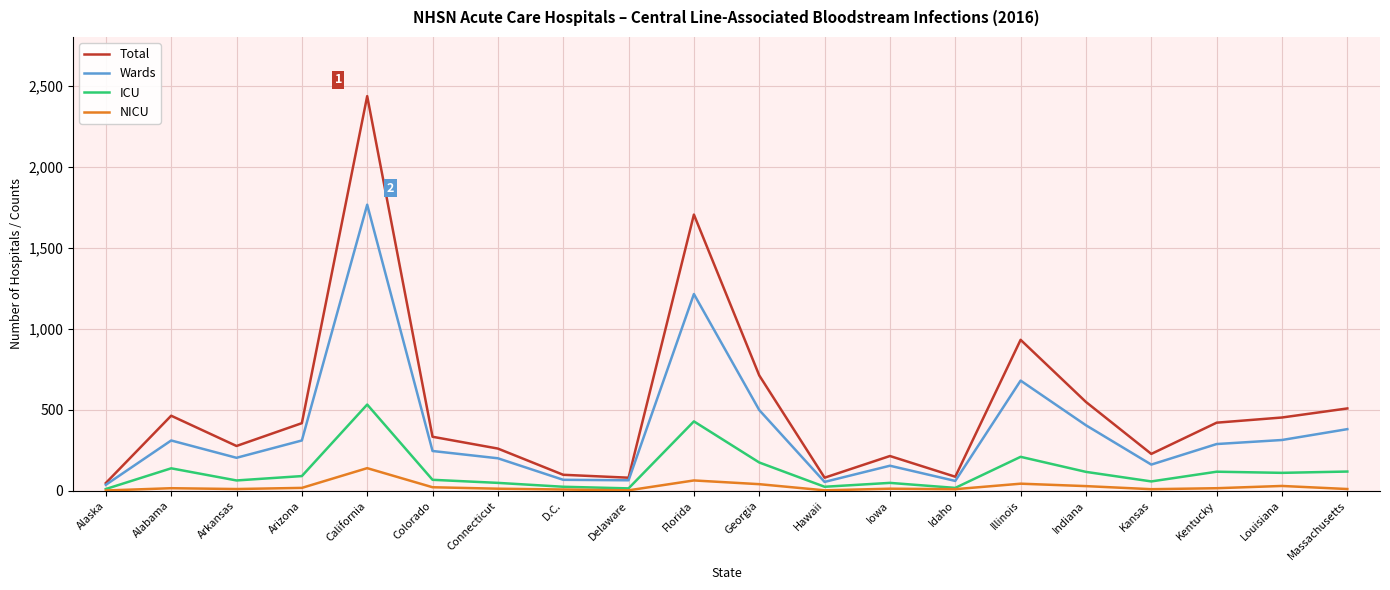

At which category is the sum across all series the highest?

California